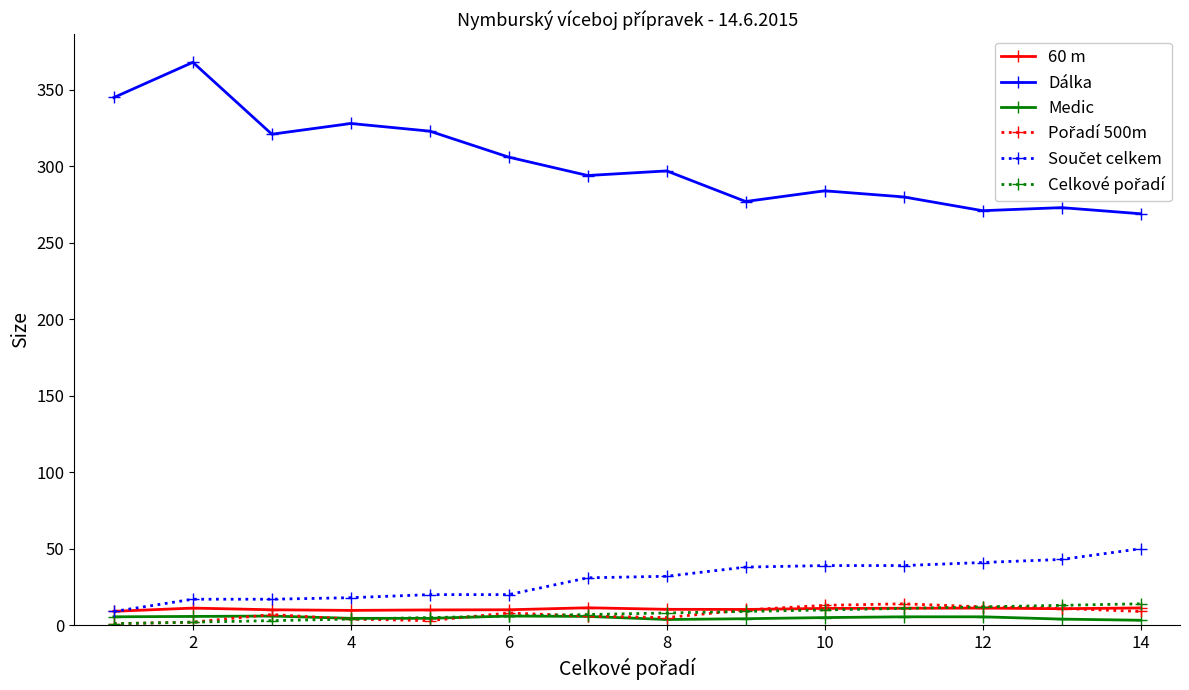

Which series has the largest range (max minus min)?

Dálka